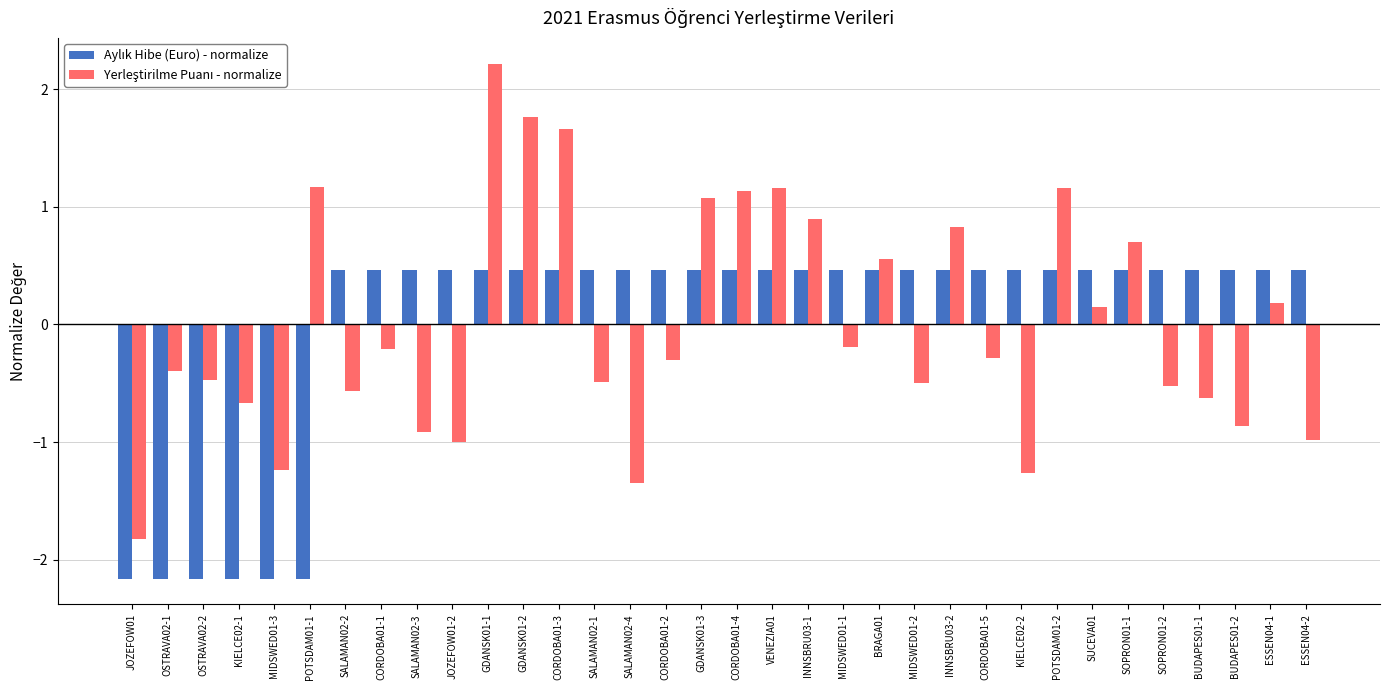

What is the label of the 26th bar from the left?

KIELCE02-2